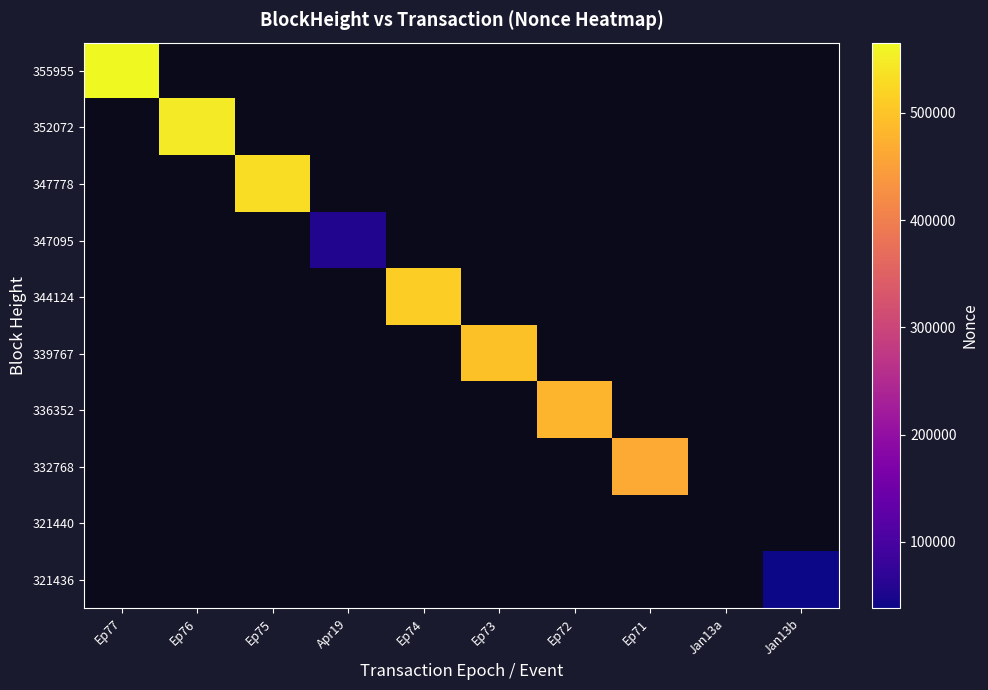

At how many categories does at least one series exceed 129529?

7